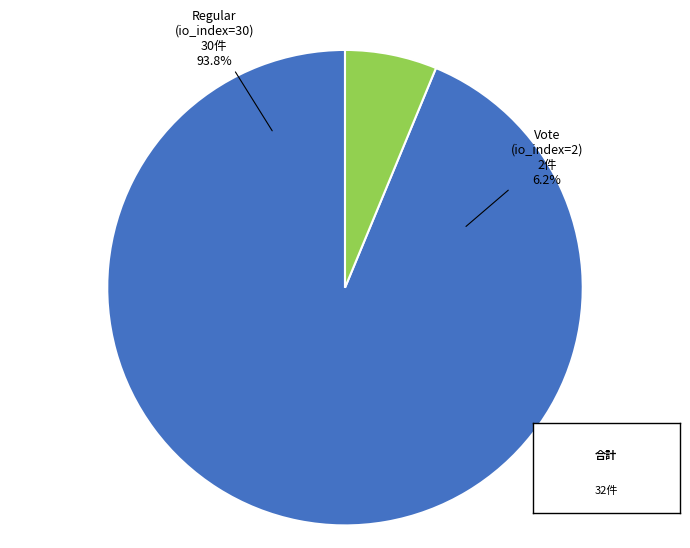

What percentage is the Regular (io_index=30) slice, to the nearest percent?

94%